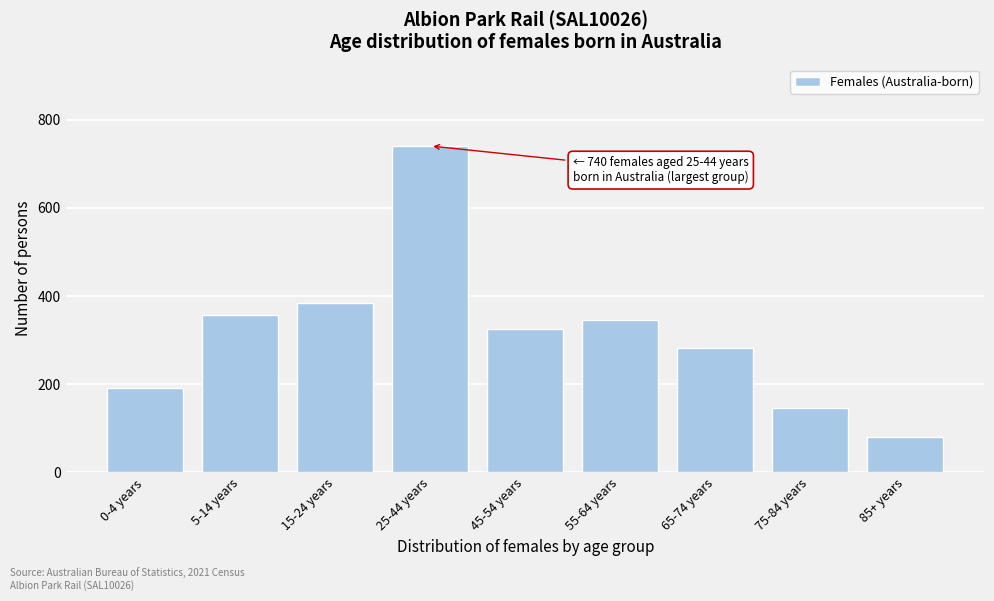

Reading right to left, what are all the values shown in this chart?

85+ years=80	75-84 years=145	65-74 years=281	55-64 years=345	45-54 years=325	25-44 years=740	15-24 years=385	5-14 years=356	0-4 years=192